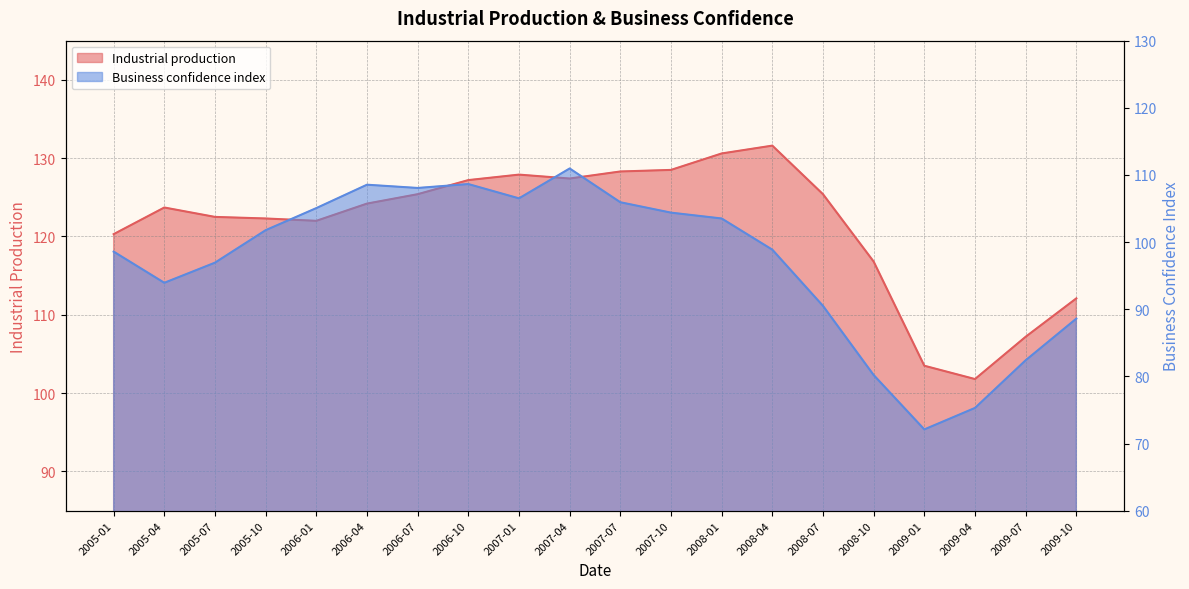

What value does the Industrial production series have at 2009-10?

112.1